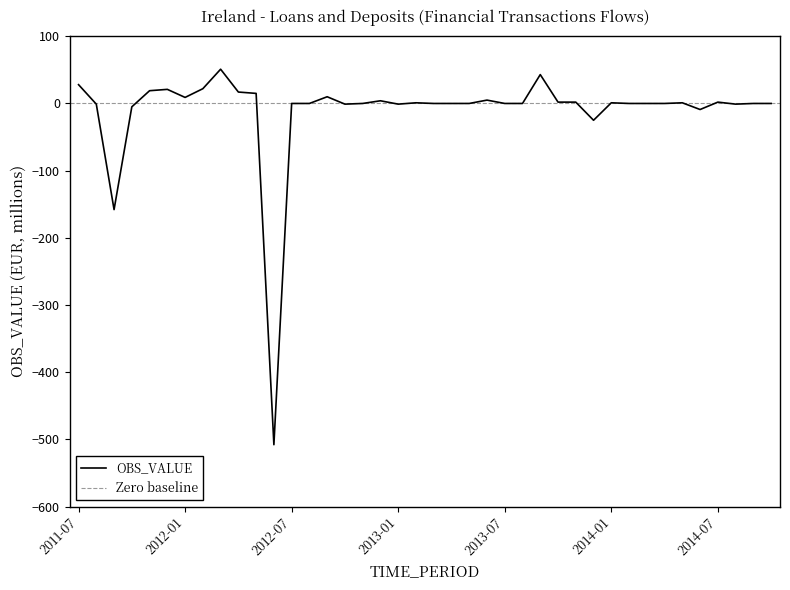

Reading left to right, what are all the values shown in this chart?

2011-07=28	2011-08=-1	2011-09=-158	2011-10=-5	2011-11=19	2011-12=21	2012-01=9	2012-02=22	2012-03=51	2012-04=17	2012-05=15	2012-06=-508	2012-07=0	2012-08=0	2012-09=10	2012-10=-1	2012-11=0	2012-12=4	2013-01=-1	2013-02=1	2013-03=0	2013-04=0	2013-05=0	2013-06=5	2013-07=0	2013-08=0	2013-09=43	2013-10=2	2013-11=2	2013-12=-25	2014-01=1	2014-02=0	2014-03=0	2014-04=0	2014-05=1	2014-06=-9	2014-07=2	2014-08=-1	2014-09=0	2014-10=0